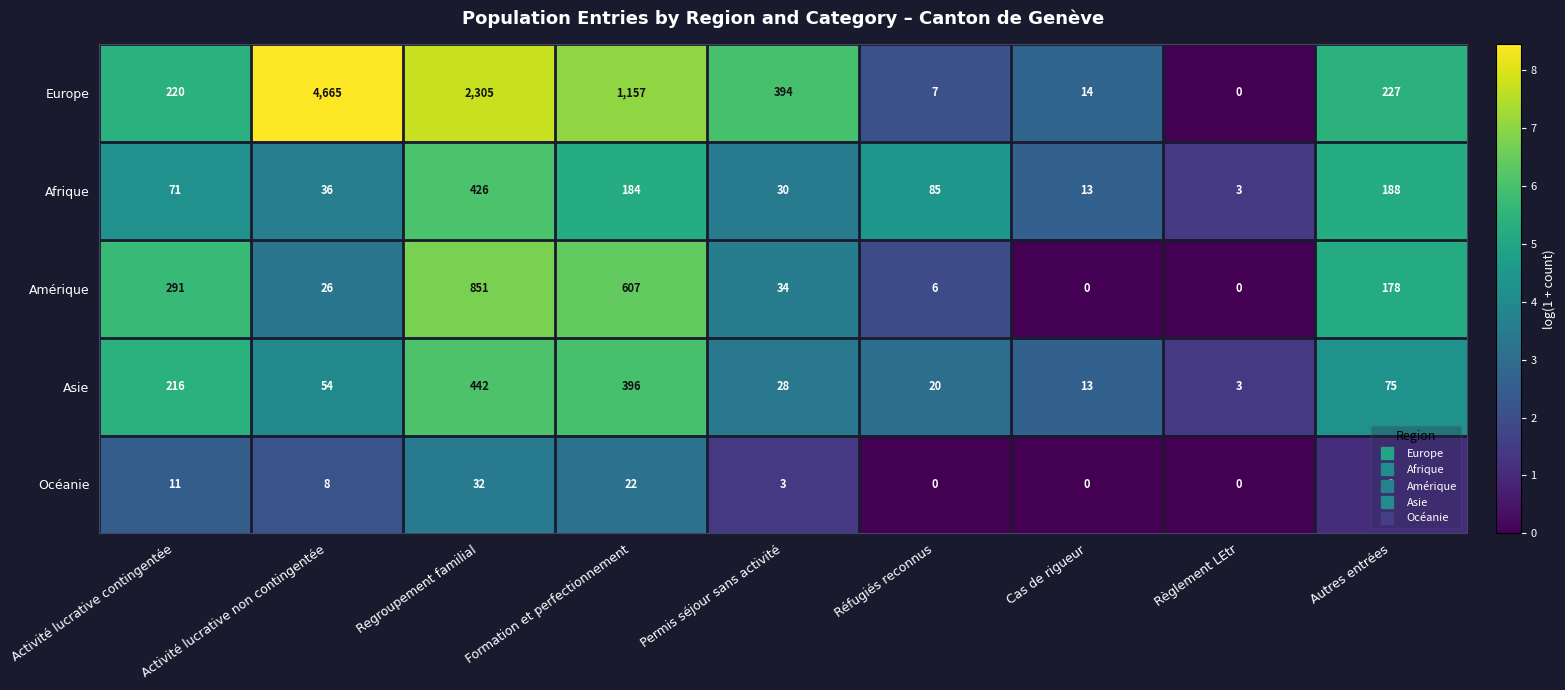

At which label does Europe reach its peak?

Activité lucrative non contingentée